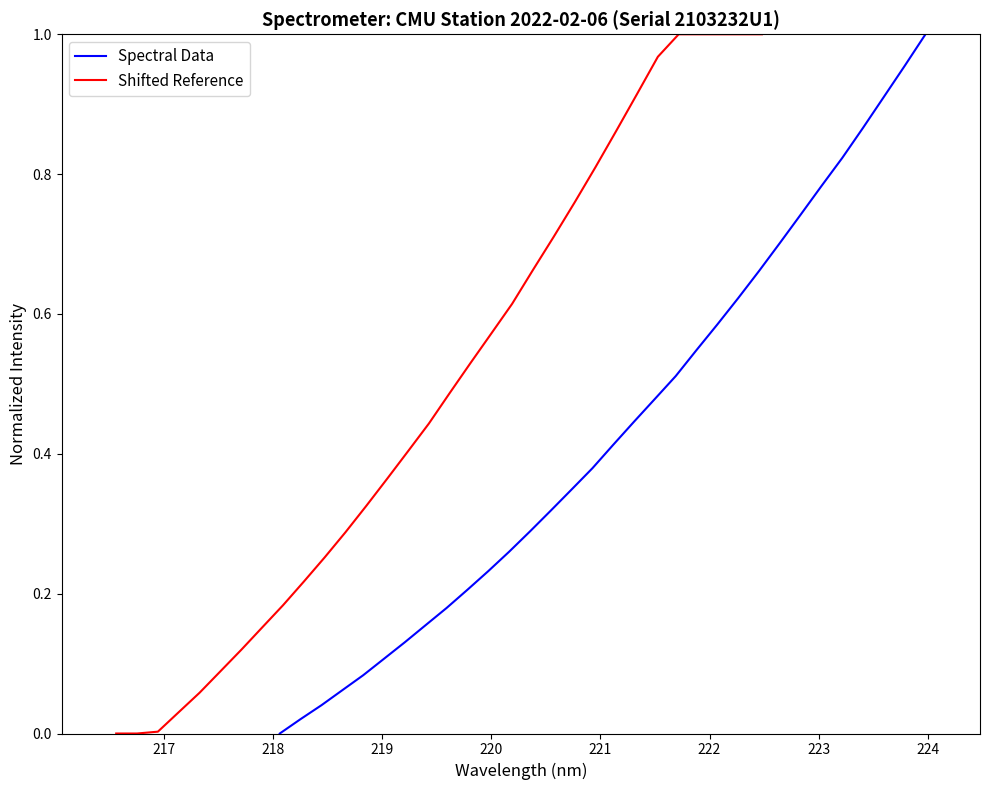

What are all the series names shown in the legend?

Spectral Data, Shifted Reference